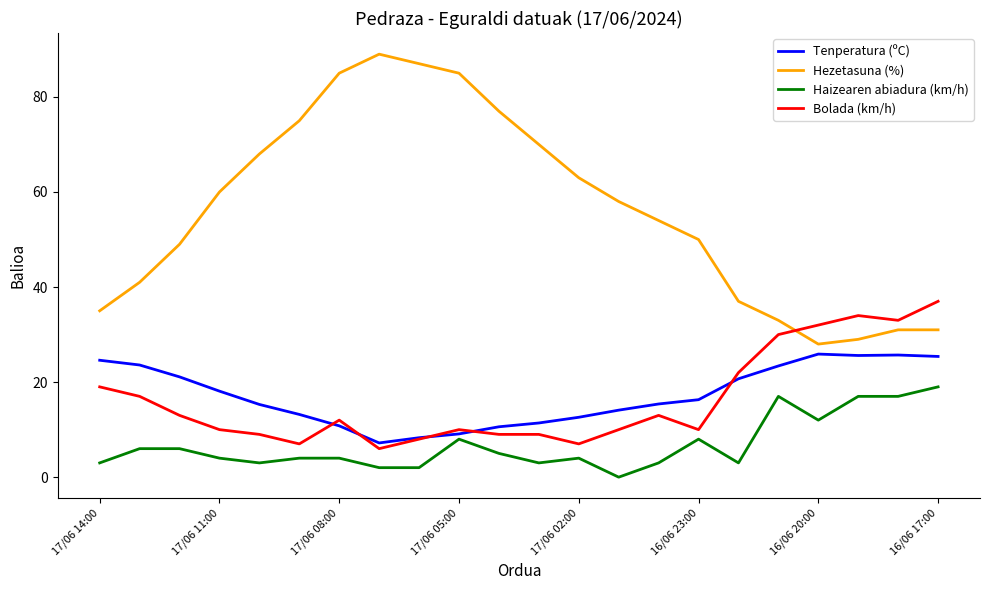

Which series has the largest total across all categories?

Hezetasuna (%)